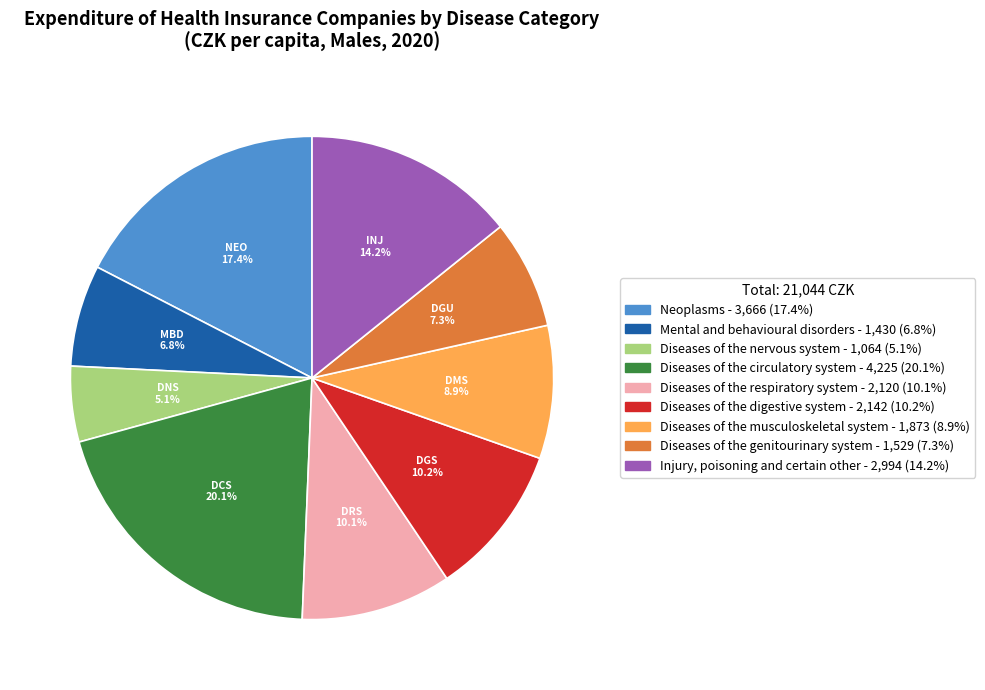

Is the sum of Diseases of the musculoskeletal system and Mental and behavioural disorders greater than half?

No